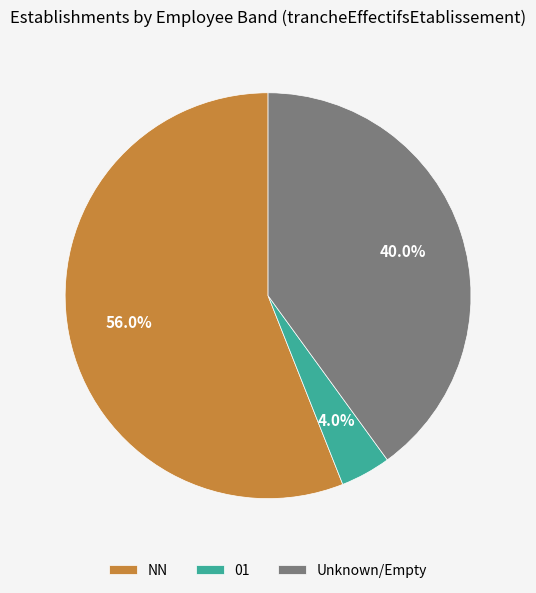

Which slice is the largest?

NN